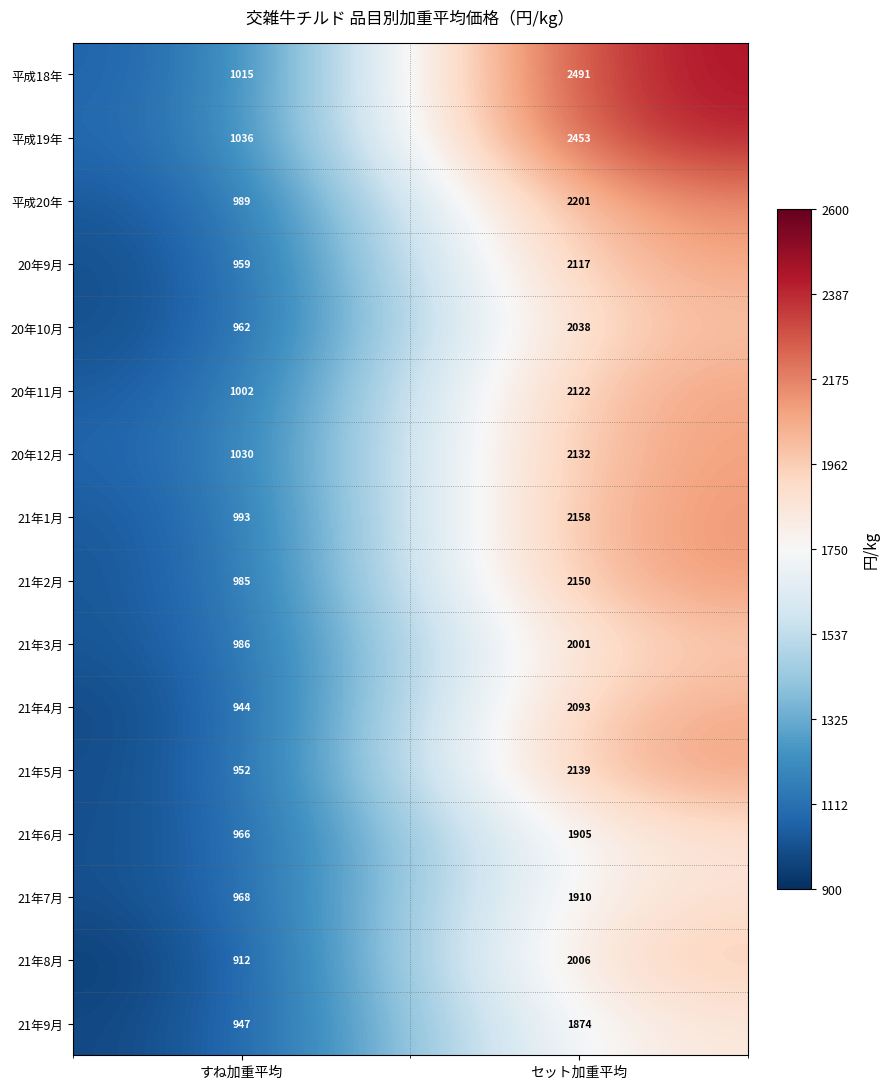

What is the spread (max minus min) of values at セット加重平均?

617